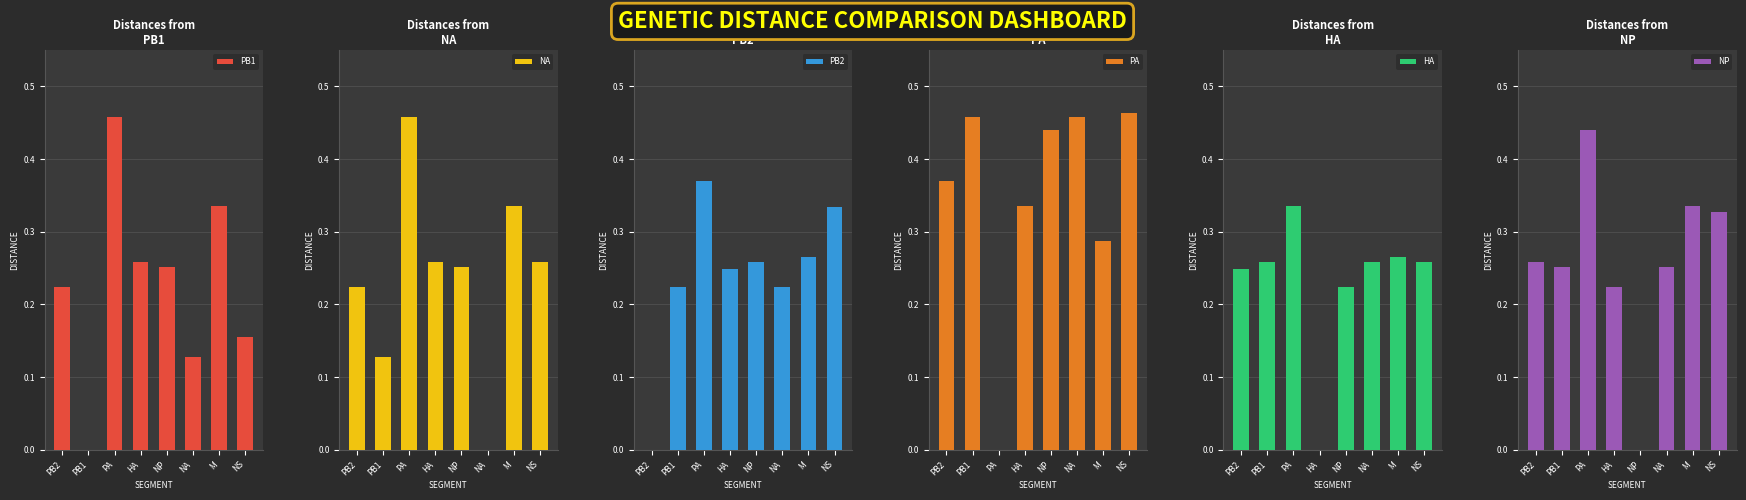

Which category has the highest value in the PA series?

NS